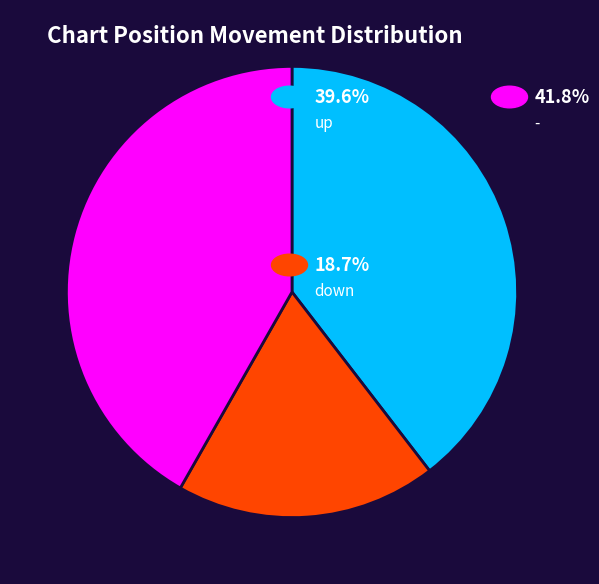

Is there any slice that represents more than half of the pie?

No